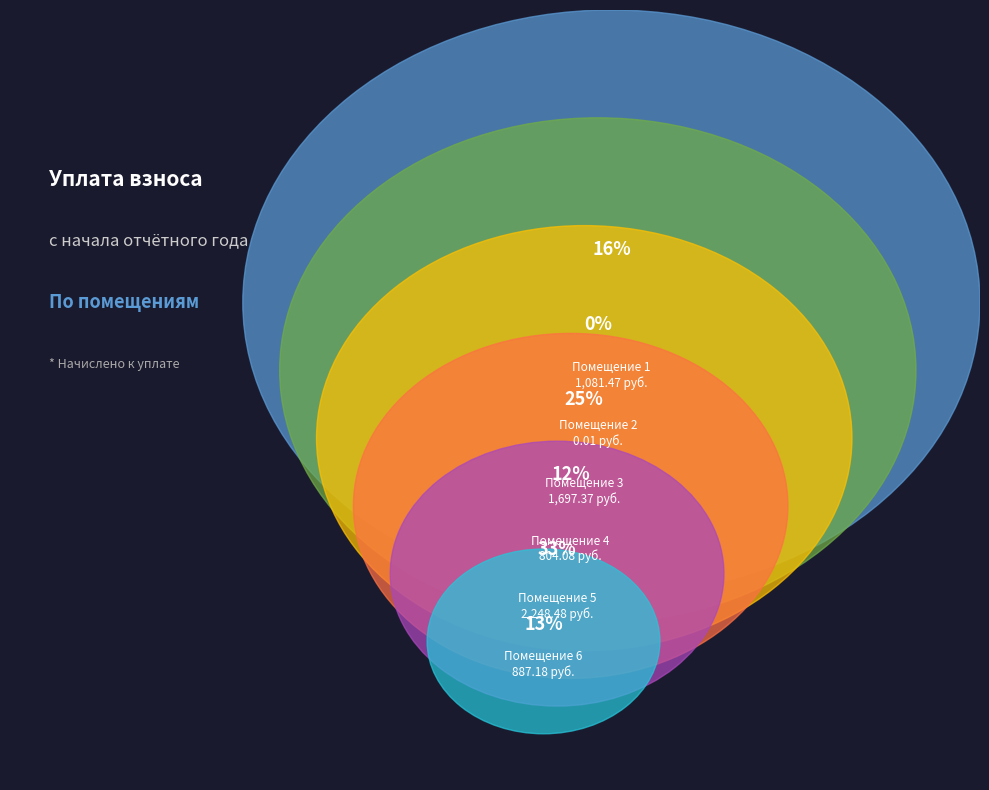

What is the largest slice in the pie chart?

5